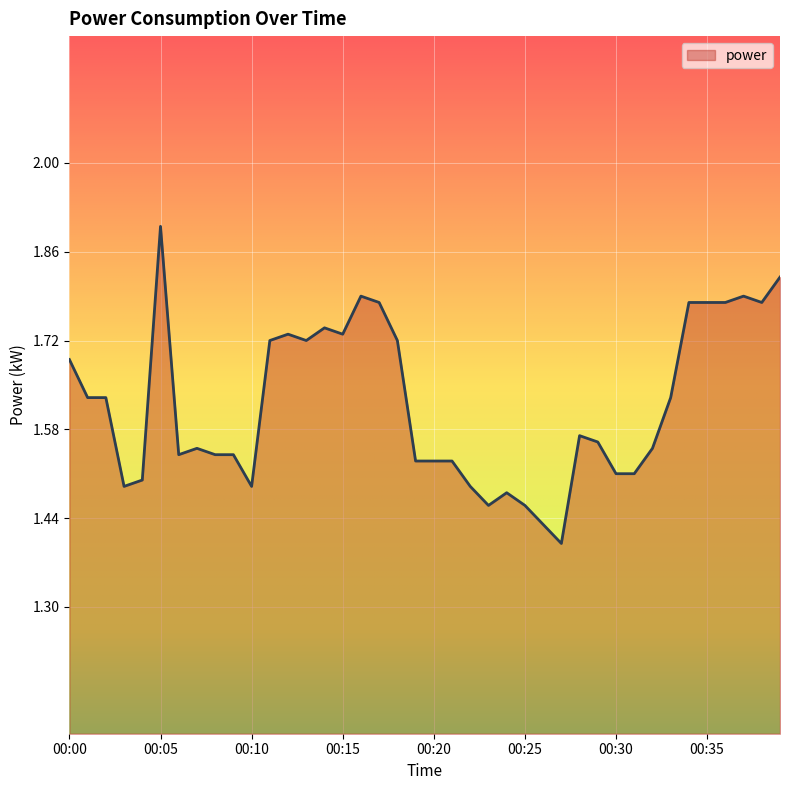

What is the maximum value shown in the chart?

1.9